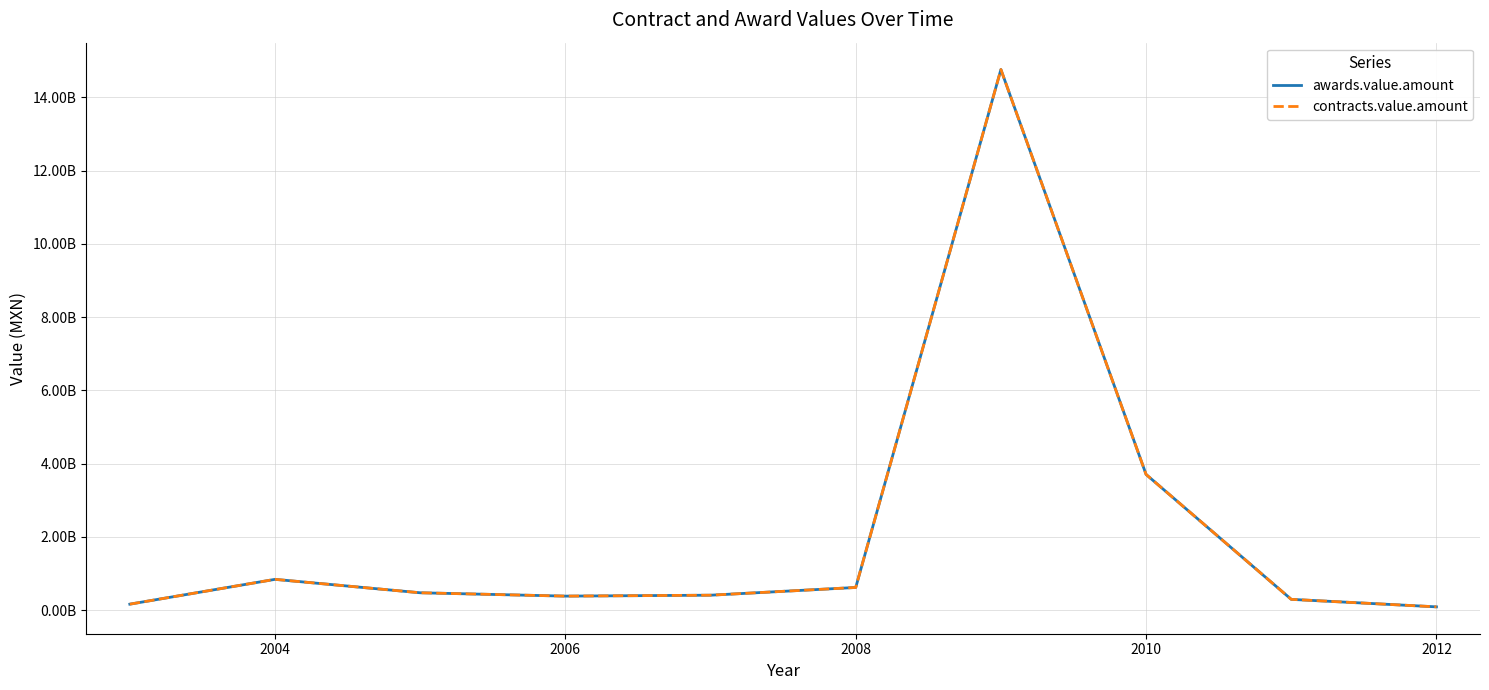

True or false: contracts.value.amount and awards.value.amount cross at least once.

False